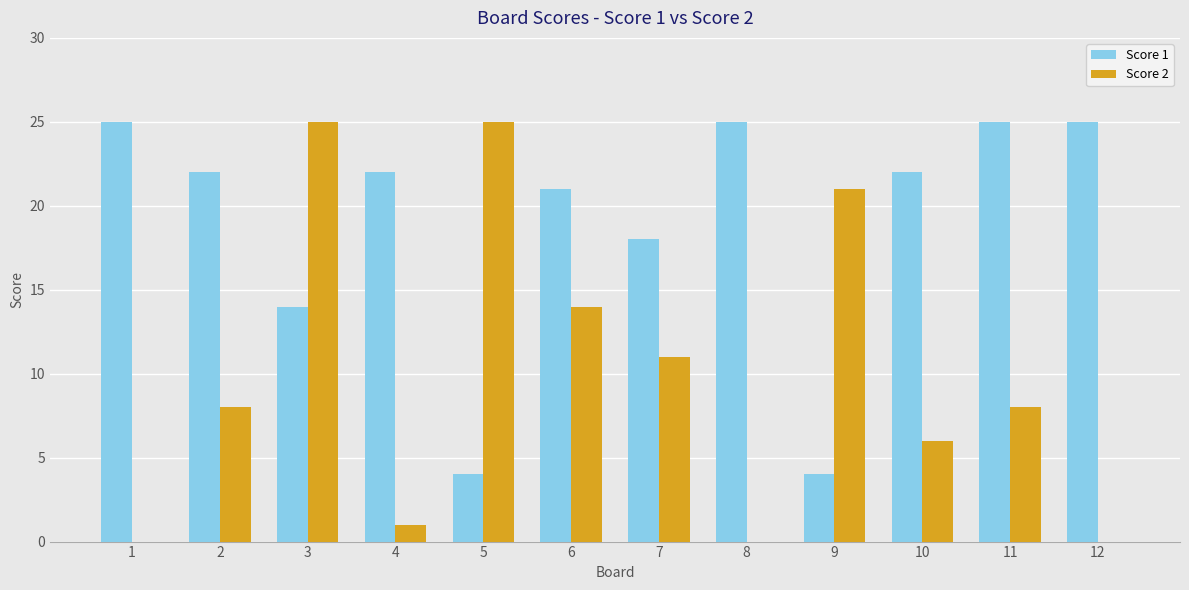

At which category is the sum across all series the highest?

3